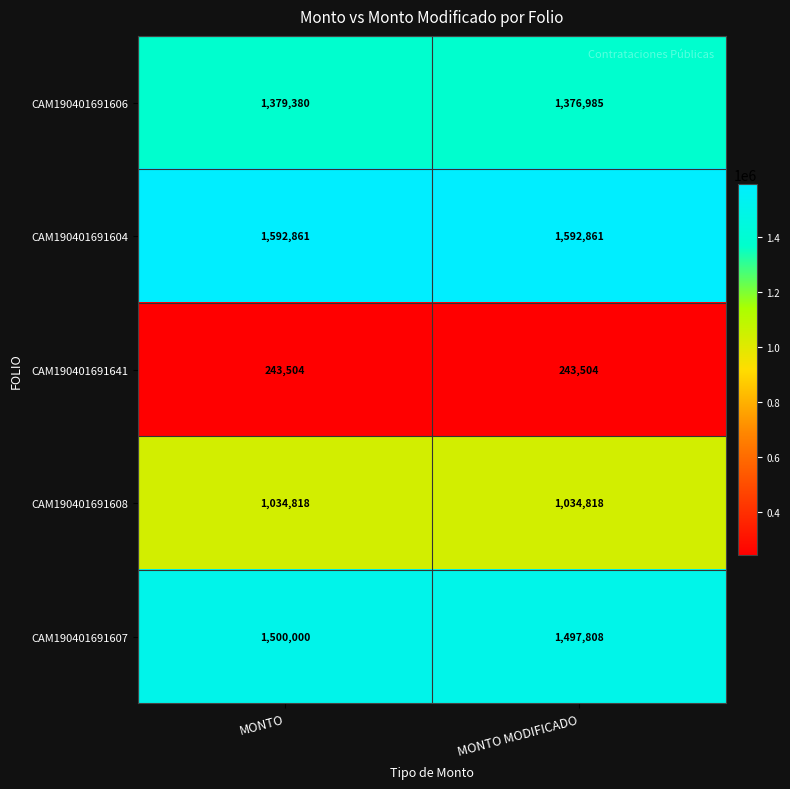

What is the total value across all series at MONTO?

5750563